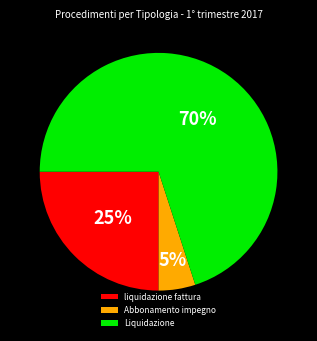

True or false: Liquidazione accounts for 63% of the total.

False